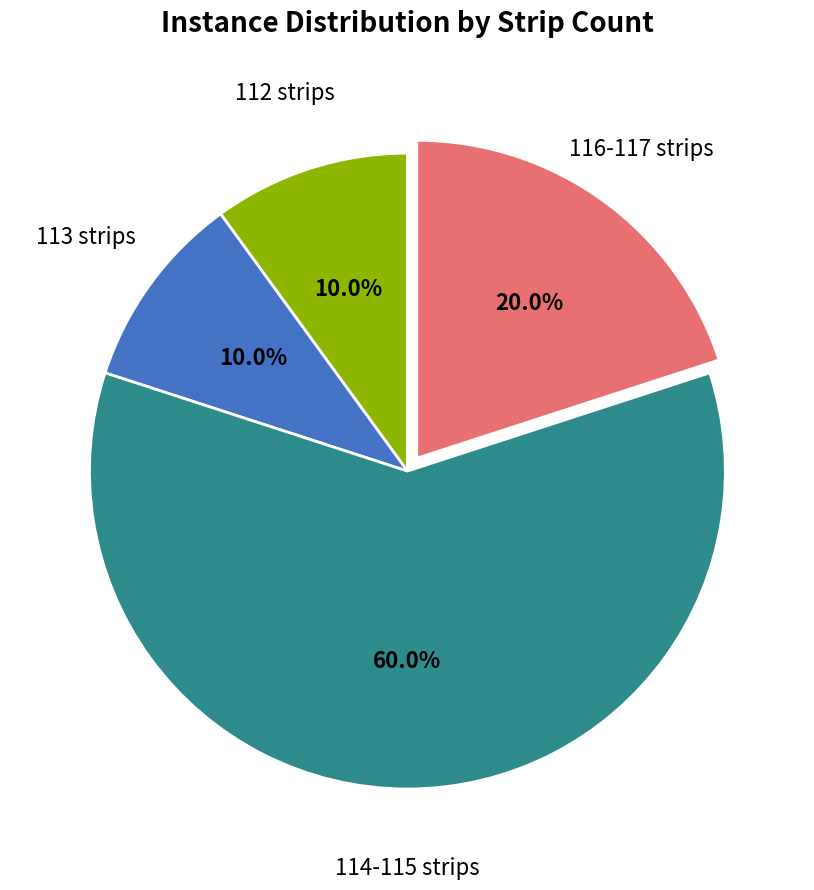

Does any single category account for the majority?

Yes